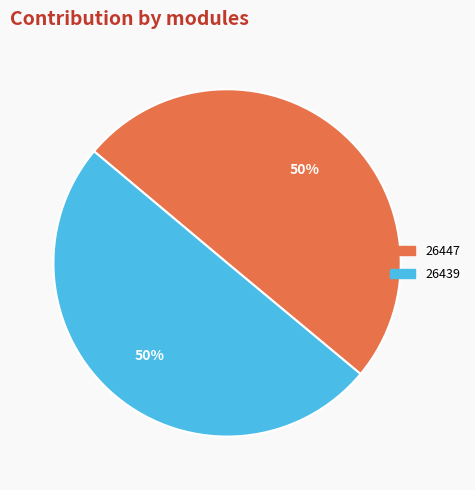

To the nearest percent, what is the combined percentage of 26439 and 26447?

100%